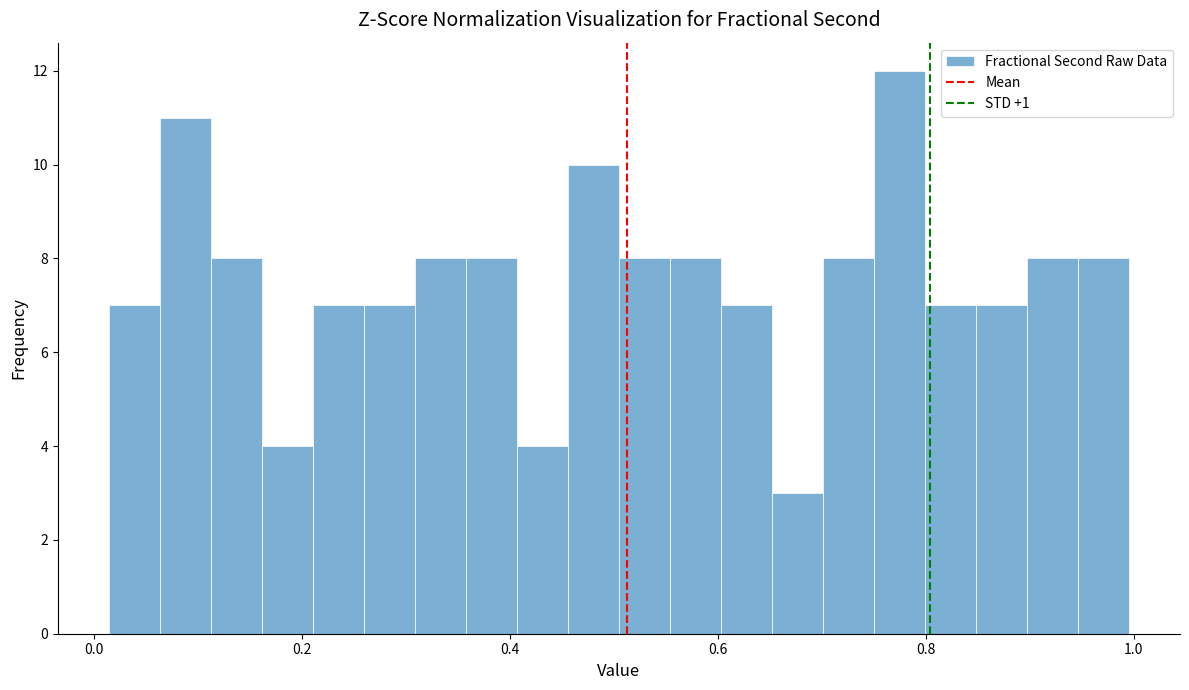

Read against the x-axis, roughly where is the centre of the tallest bar?

0.78